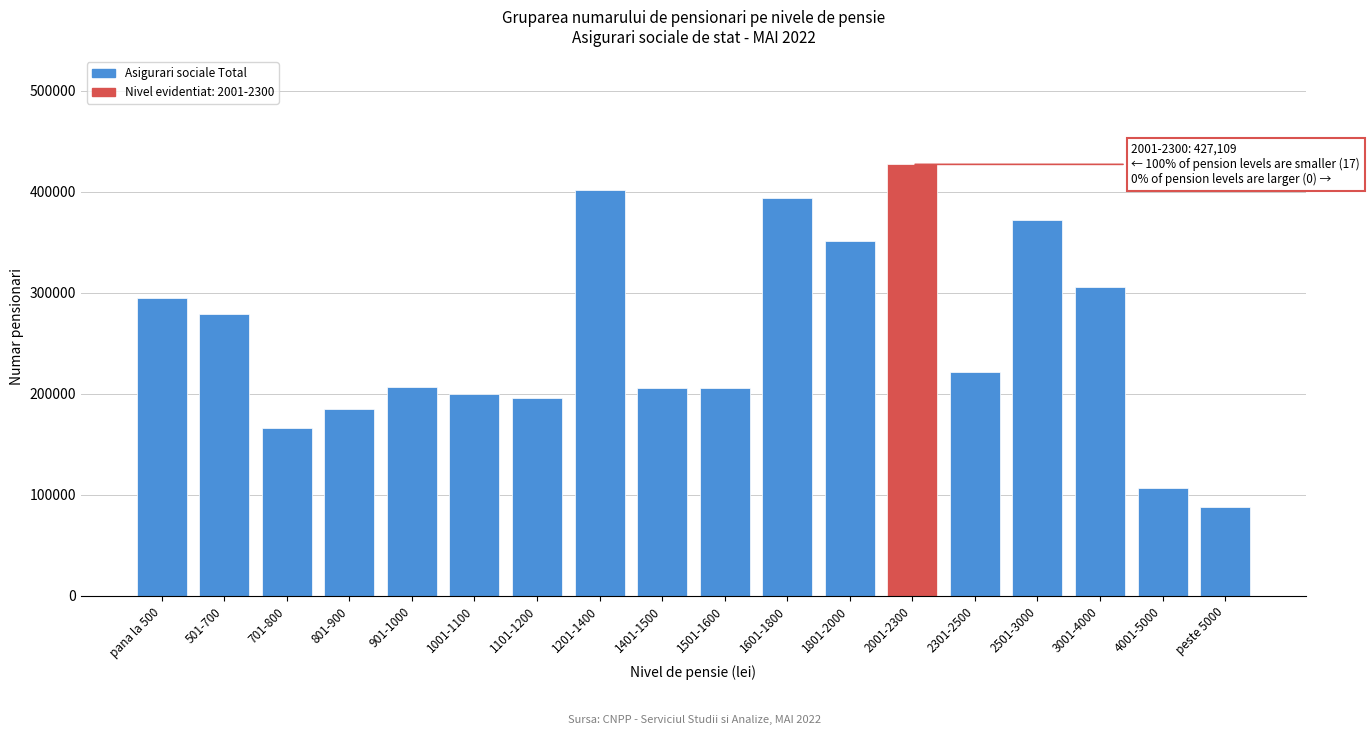

What is the sum of the values at pana la 500 and 2001-2300?

721981